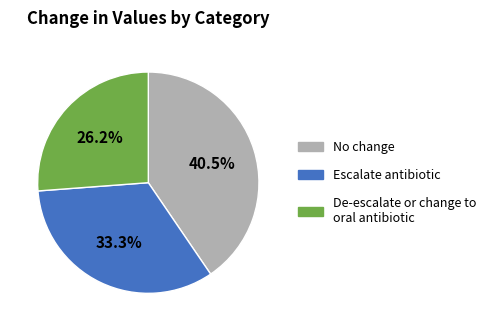

To the nearest percent, what is the difference between the largest and smallest slice percentages?

14%